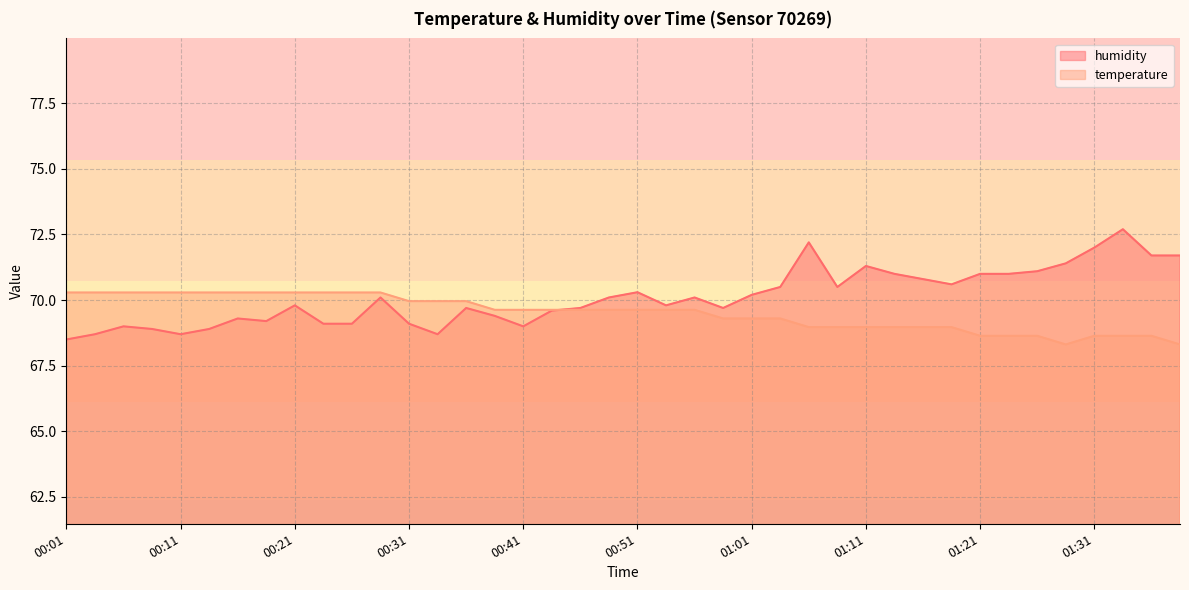

The humidity series shows 70.5 at 01:08. True or false?

True